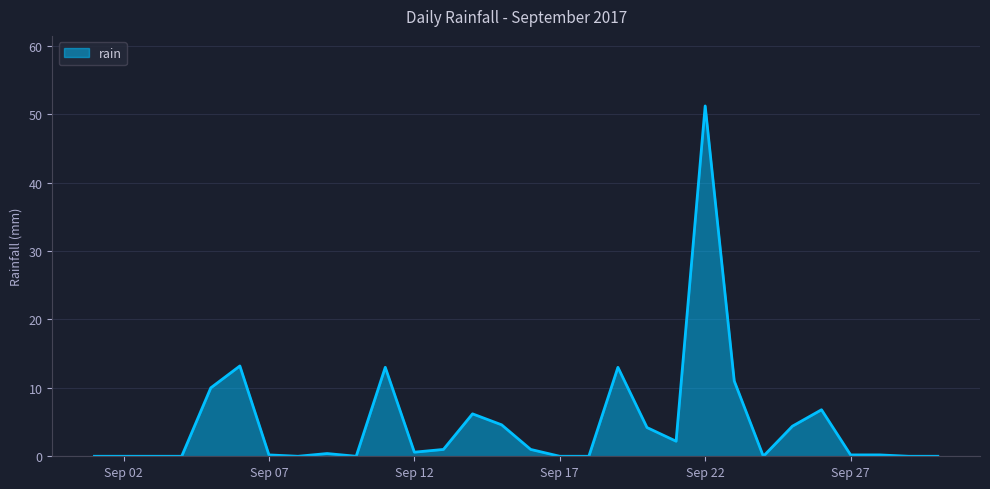

What is the difference between the maximum and minimum values?

51.2